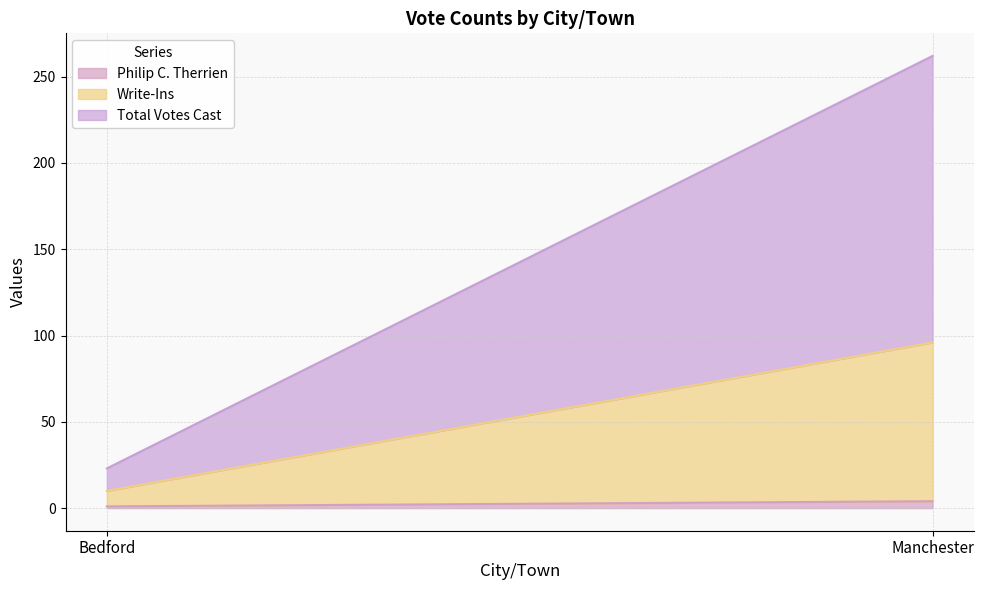

At which label is Philip C. Therrien closest to 2?

Bedford